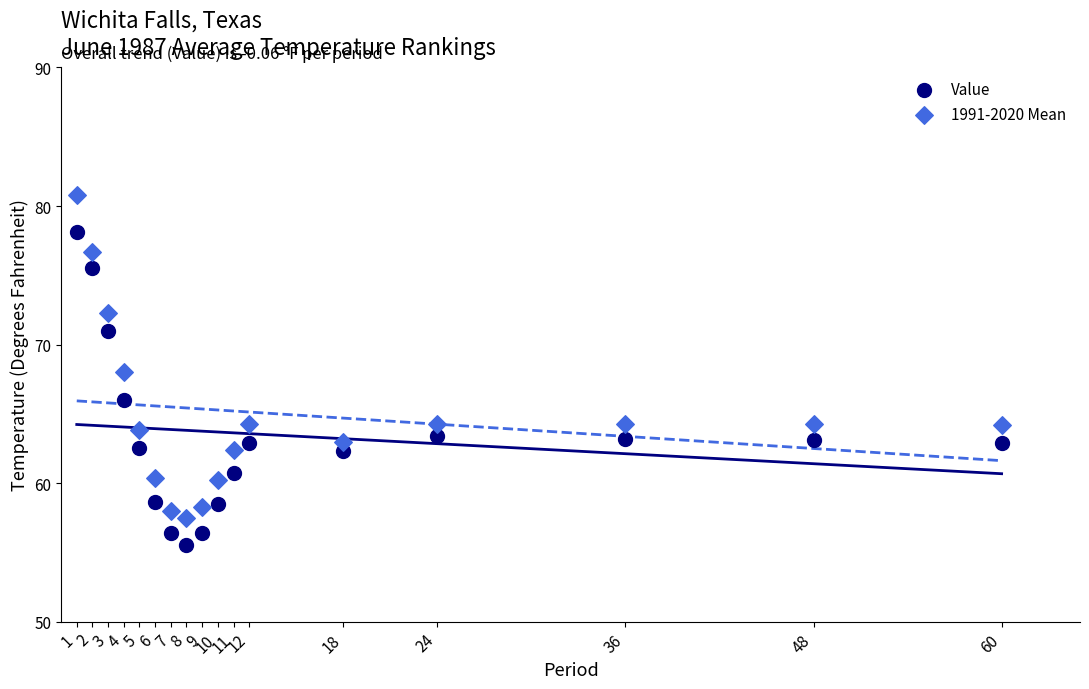

Which series reaches the maximum Y coordinate?

1991-2020 Mean